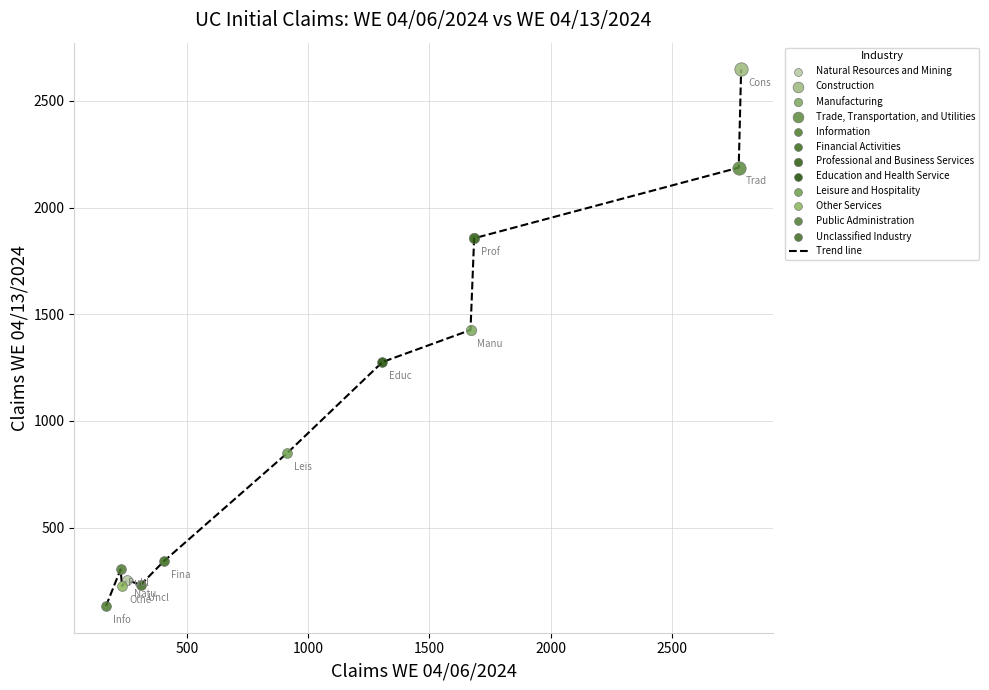

What is the difference between the maximum and minimum values?

2514